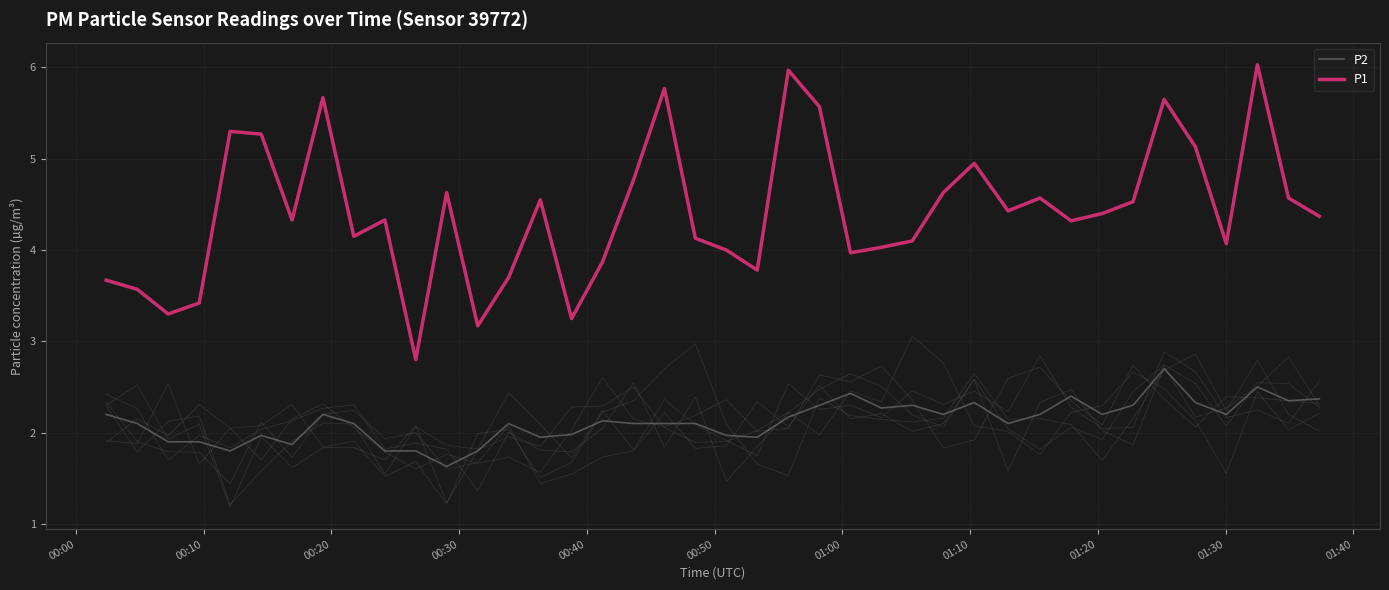

What is the greatest value displayed?

6.0